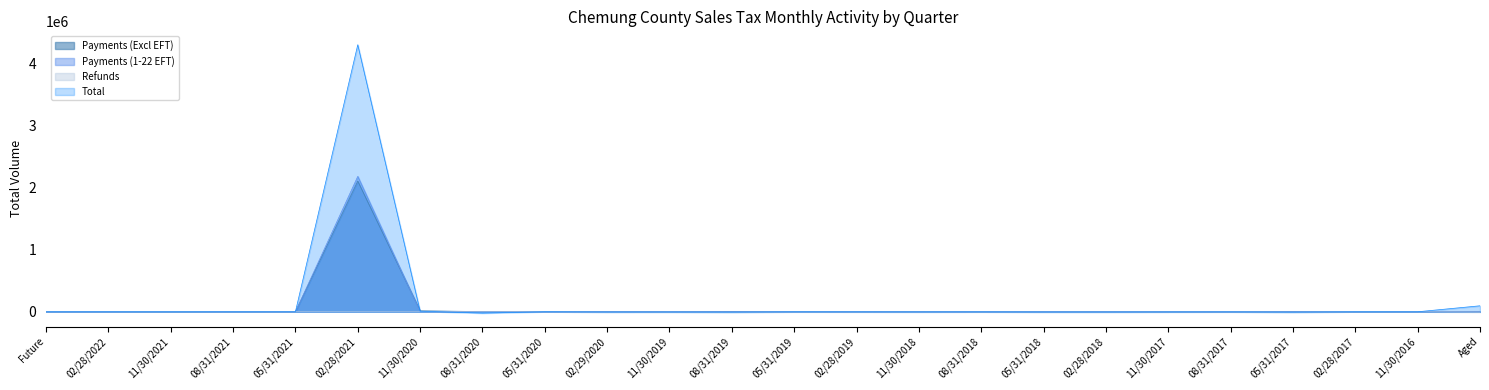

What is the label of the 22nd point from the right?

11/30/2021